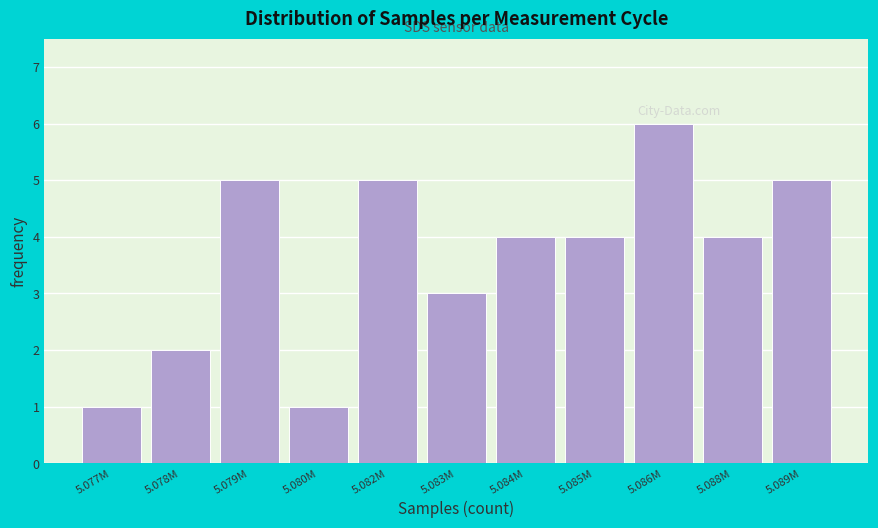

Reading left to right, extract all data points from this chart.

1	2	5	1	5	3	4	4	6	4	5